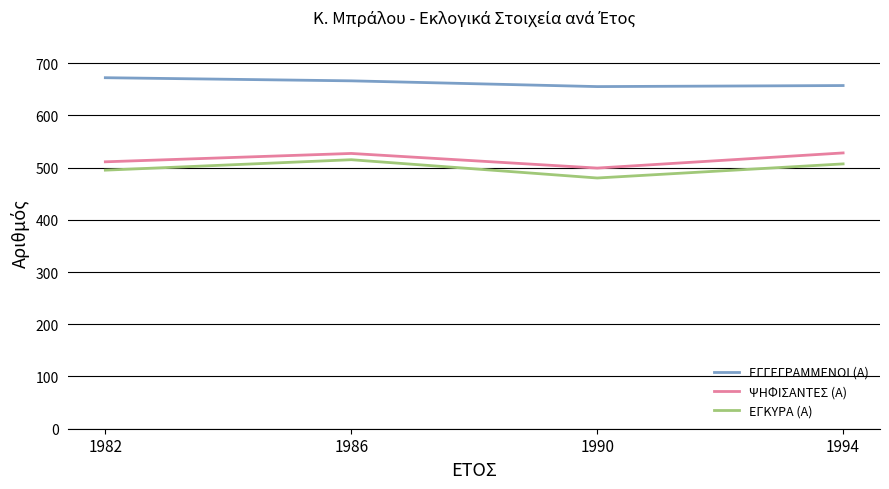

Which label corresponds to the smallest value in the chart?

1990